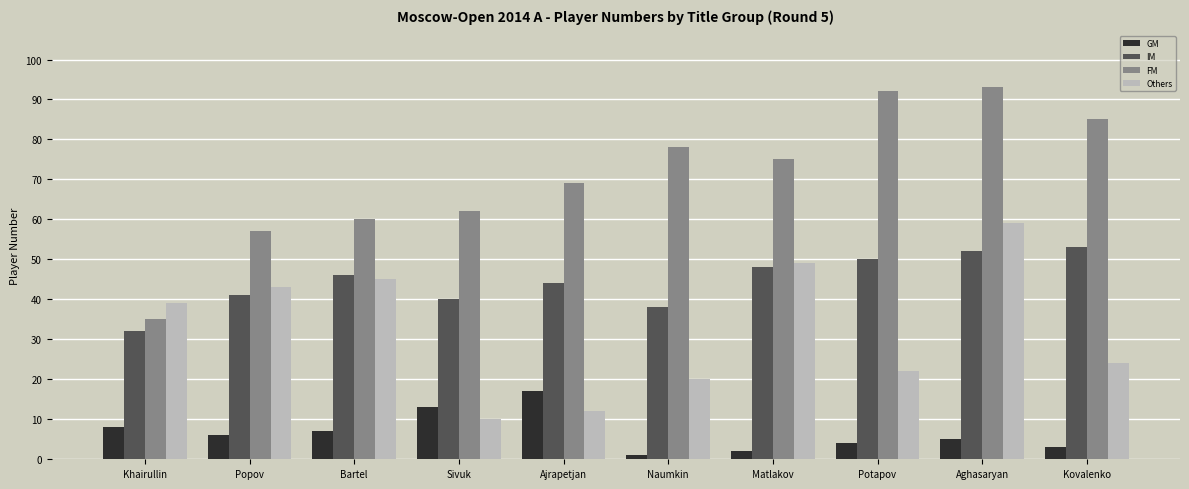

Which series has the widest spread of values?

FM